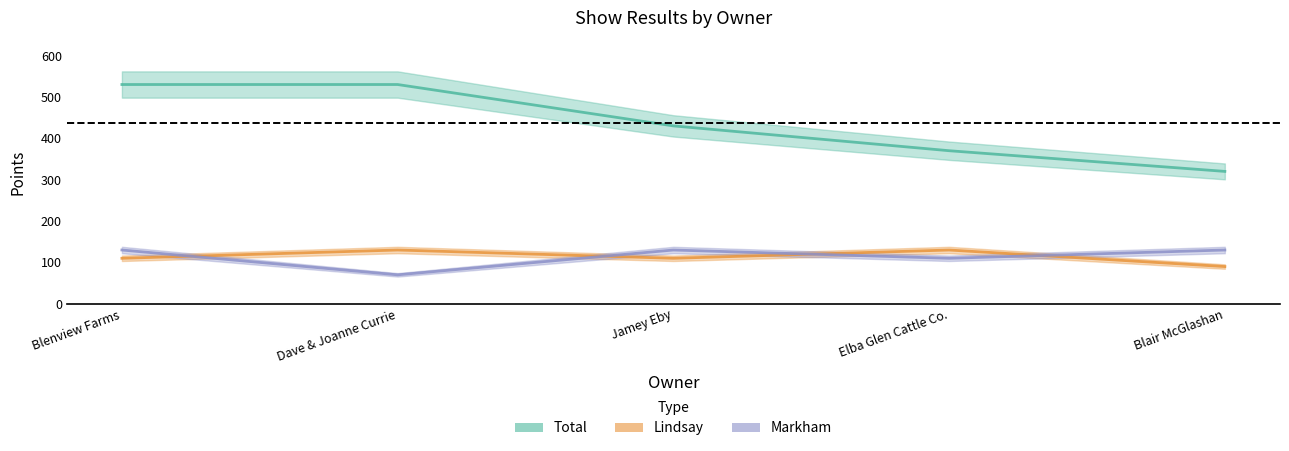

What is the difference between the second highest and second lowest values in the Markham series?

20